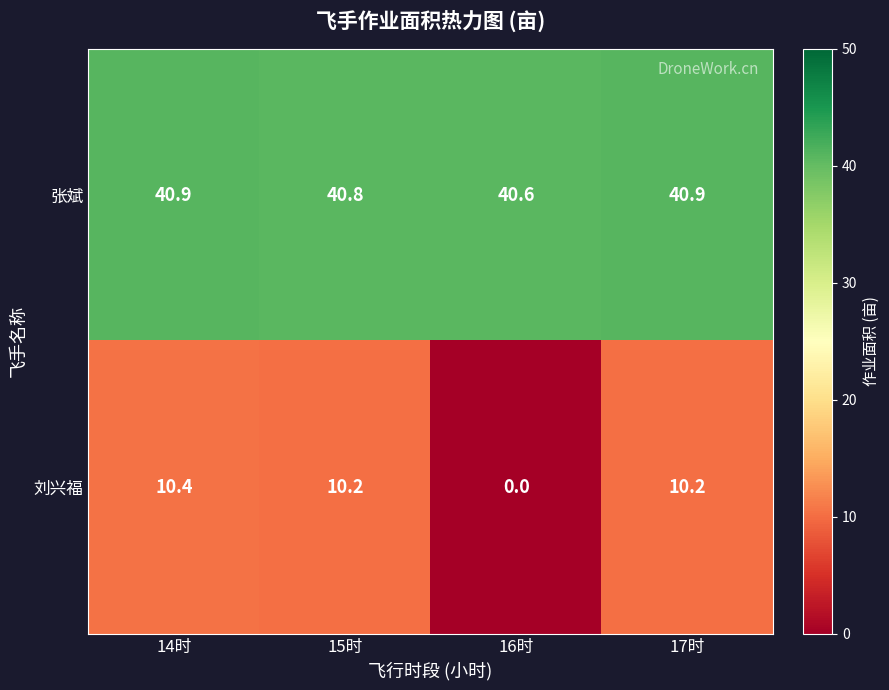

At which label does 刘兴福 first exceed 10?

14时